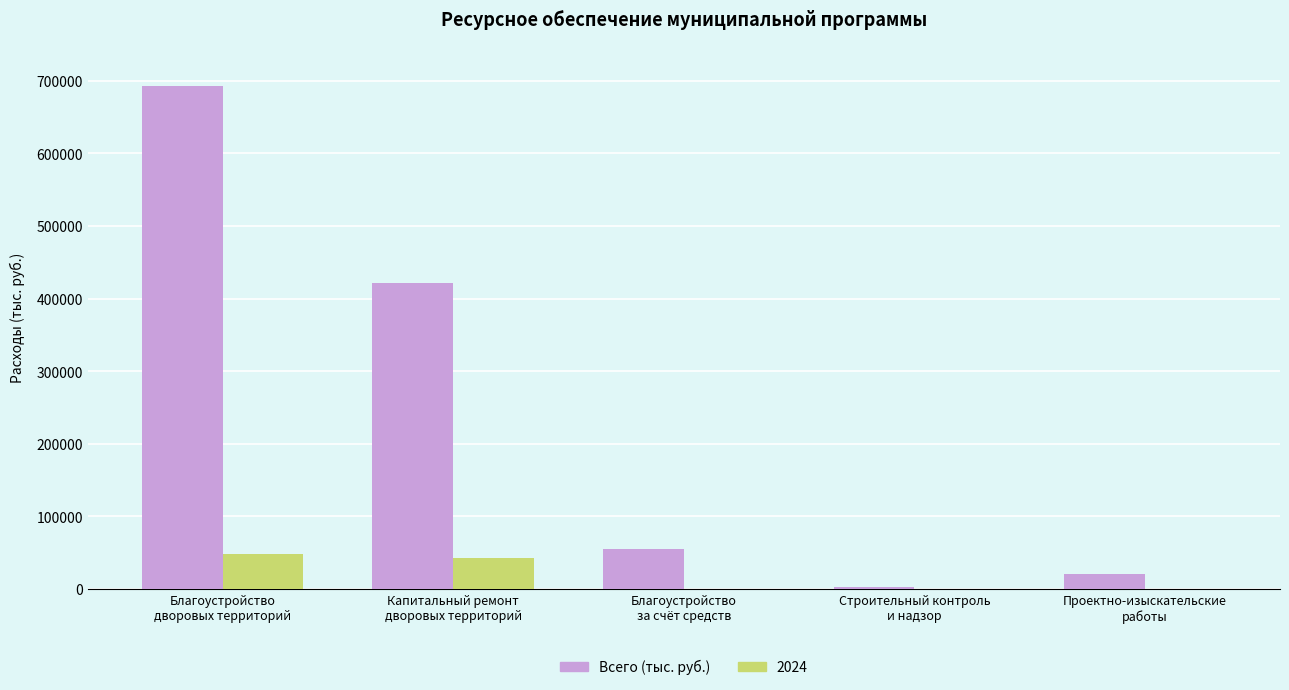

What is the maximum value shown in the chart?

692508.5